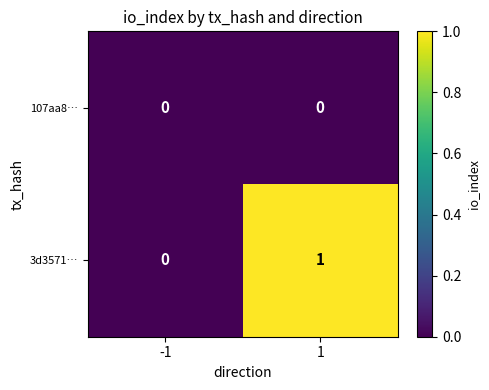

At which category is the sum across all series the highest?

1